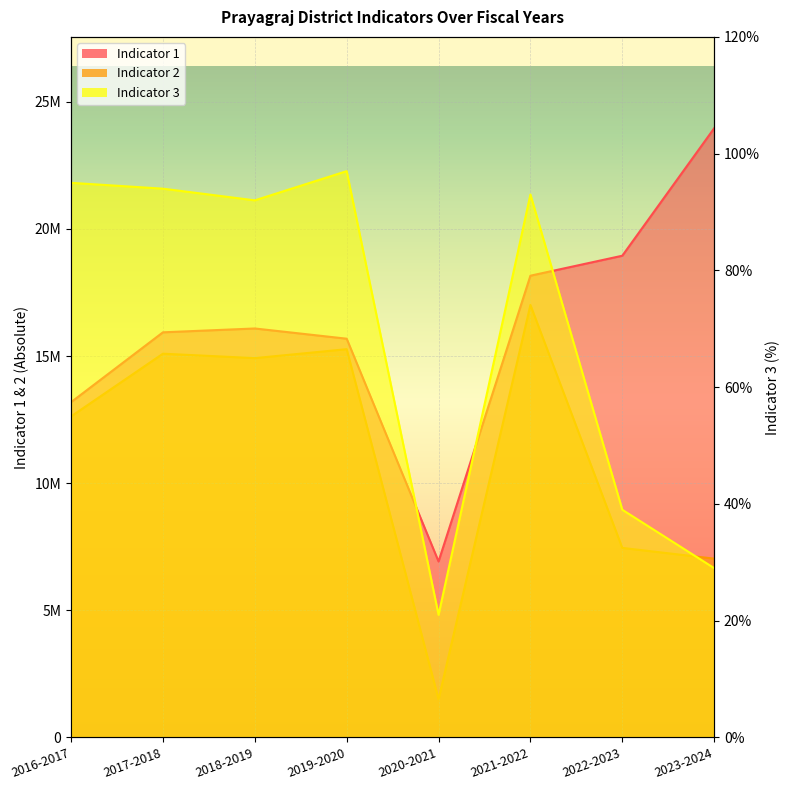

What is the label of the 5th point from the right?

2019-2020